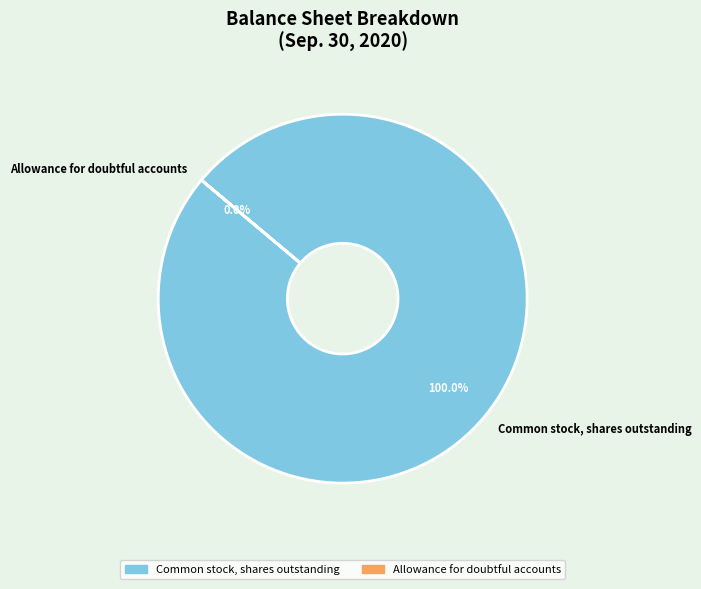

How many slices are in this pie chart?

2